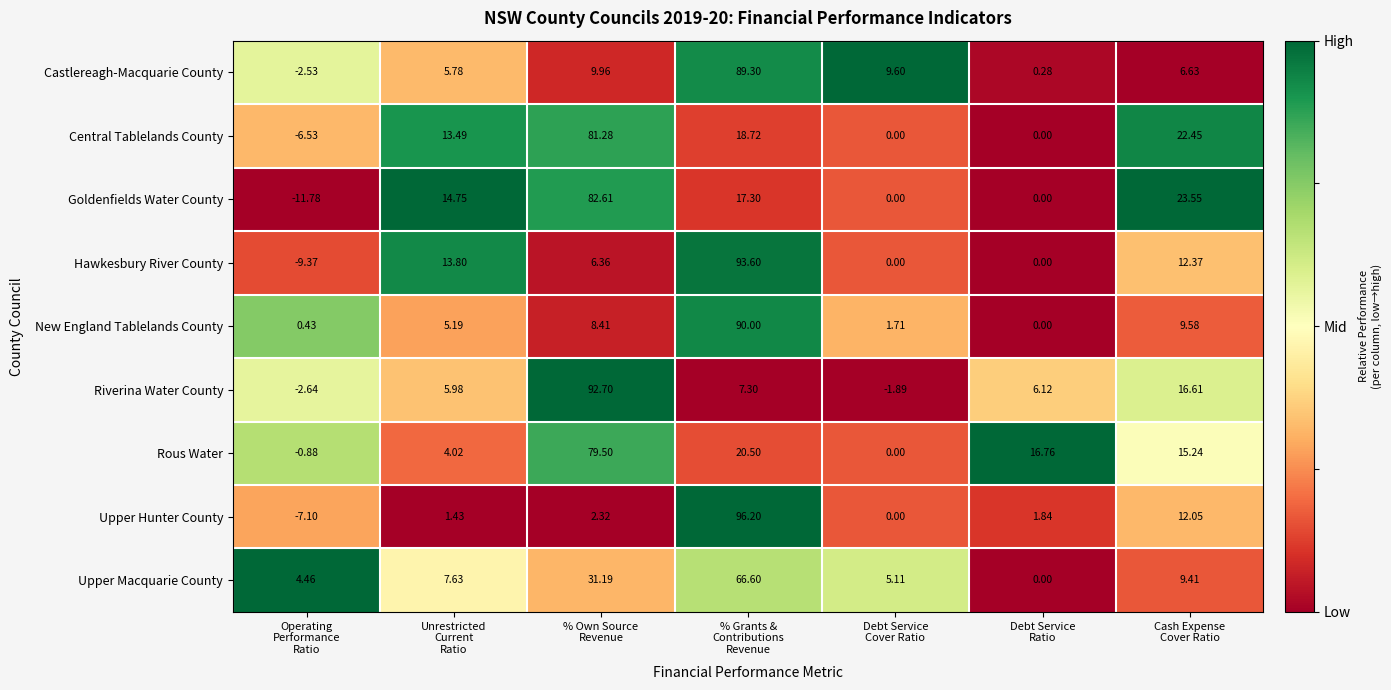

How many series are shown in this chart?

9